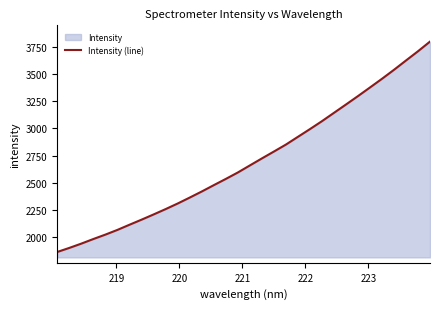

Reading right to left, list all the values displayed in this chart.

3801.8	3712.7	3627.4	3541.5	3458.5	3378.3	3298.8	3221.0	3144.1	3067.2	2994.0	2922.8	2851.2	2786.9	2723.4	2658.7	2593.7	2534.3	2476.8	2418.3	2362.3	2307.6	2256.1	2206.8	2158.7	2112.0	2064.5	2021.0	1980.4	1937.9	1898.2	1860.8